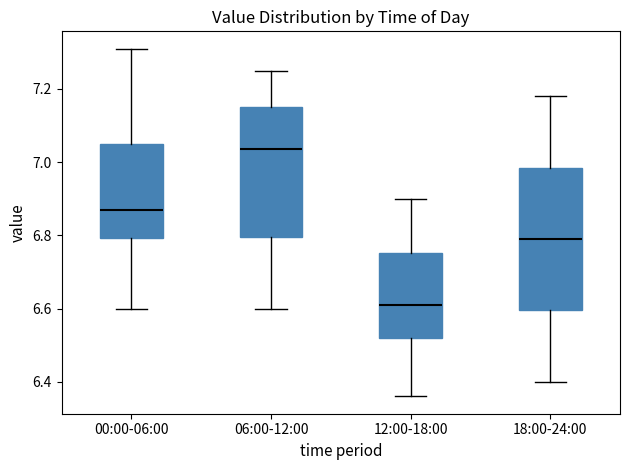

Reading left to right, transcribe this box plot: for each box, give where its median line is, the range the box spans, and where its two whiskers end, as read against the y-axis. The values are not printed on the chart, so give them approximately, as read against the axis.

00:00-06:00: median 6.88, box 6.80 to 7.06, whiskers 6.60 to 7.32
06:00-12:00: median 7.04, box 6.80 to 7.16, whiskers 6.60 to 7.26
12:00-18:00: median 6.62, box 6.52 to 6.76, whiskers 6.36 to 6.90
18:00-24:00: median 6.80, box 6.60 to 6.98, whiskers 6.40 to 7.18